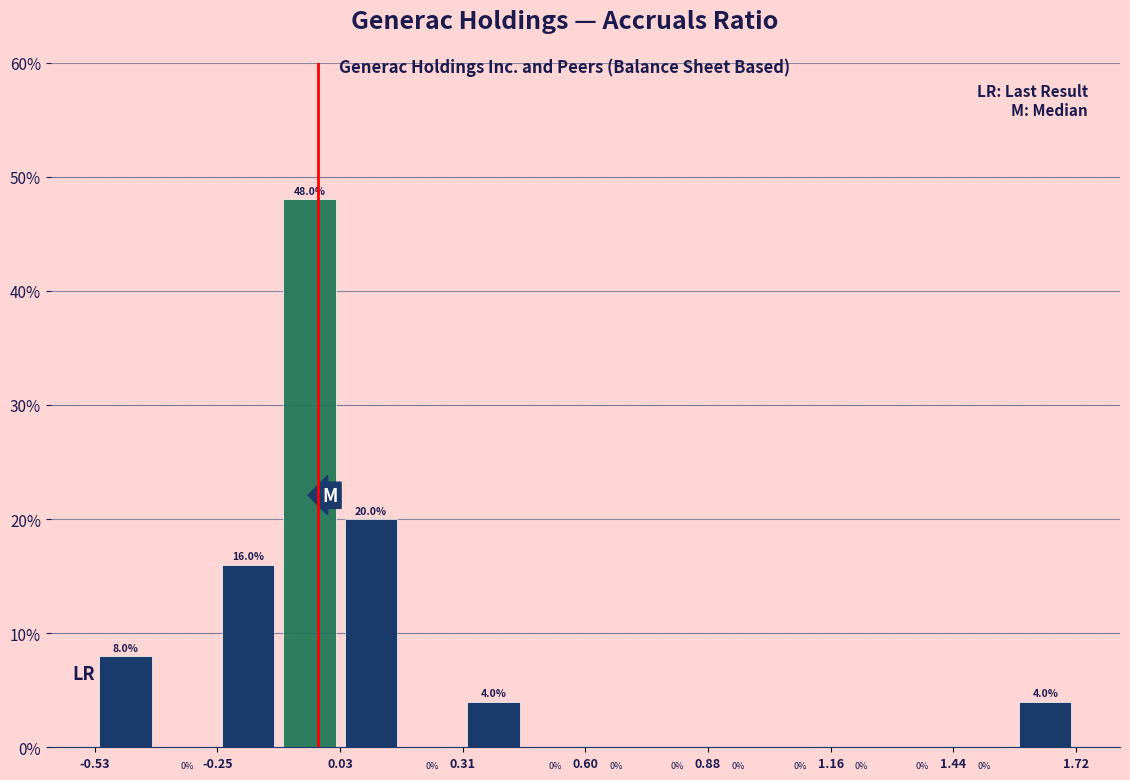

Around what value on the x-axis is the tallest bar? Give the approximate position of its centre, as read against the axis.

-0.05